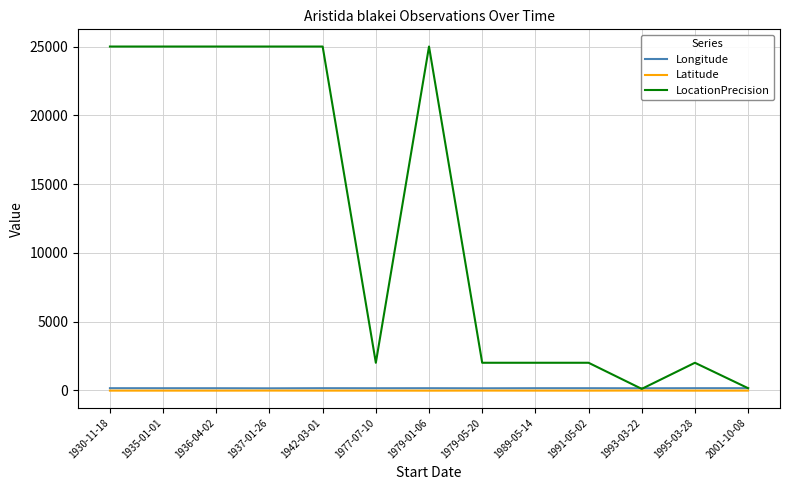

What is the total value across all series at 1936-04-02?

25120.7